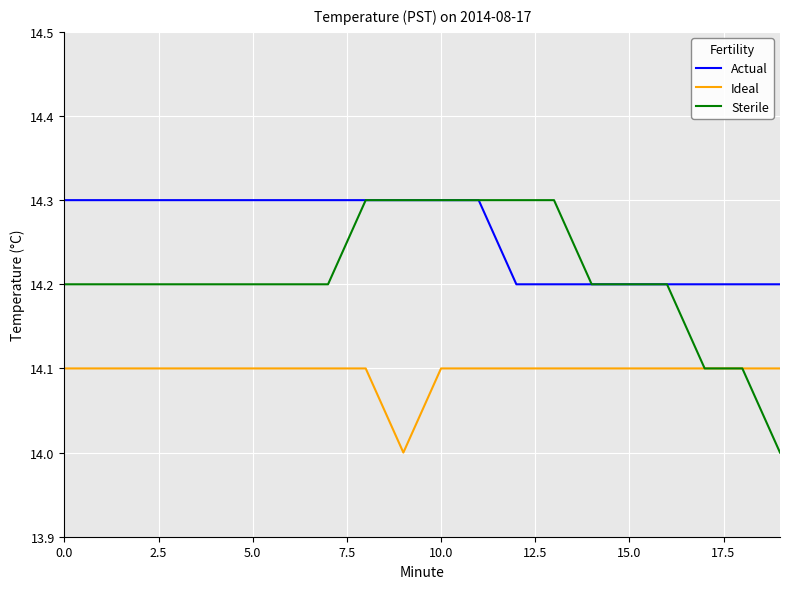

How many categories are shown in the chart?

20